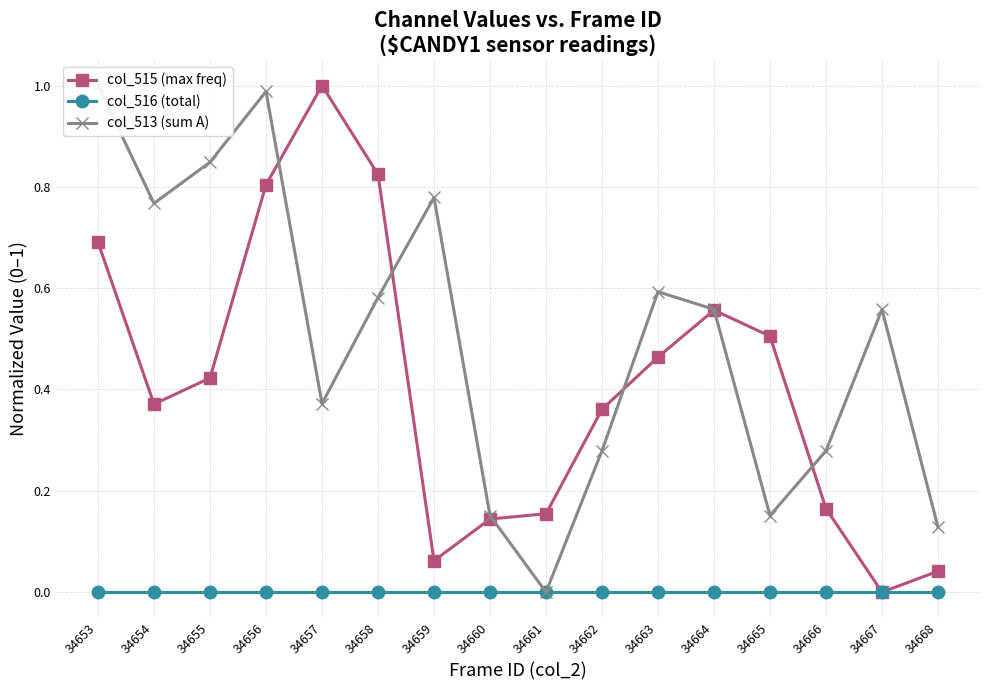

At which category is the sum across all series the highest?

34656